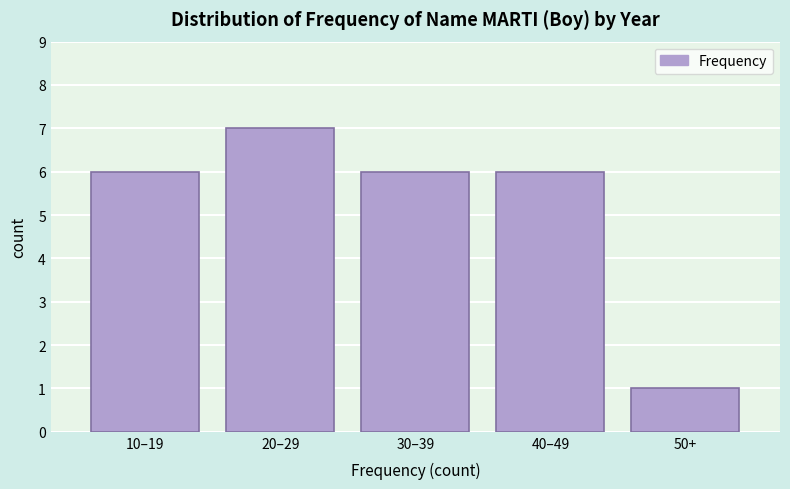

Reading right to left, list all the values displayed in this chart.

50+=1	40–49=6	30–39=6	20–29=7	10–19=6